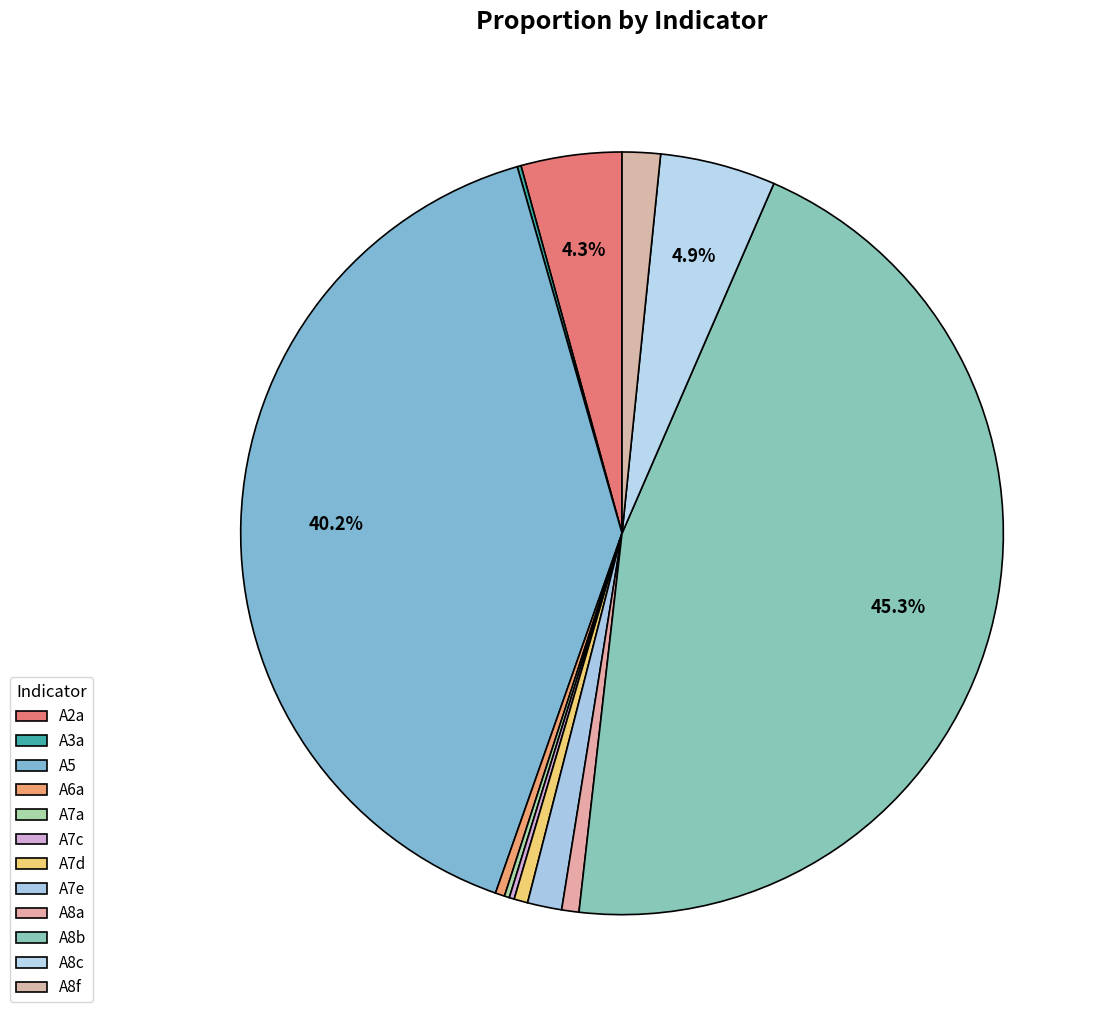

Rank the categories by value from lowest to highest.

A3a, A7c, A7a, A6a, A7d, A8a, A7e, A8f, A2a, A8c, A5, A8b